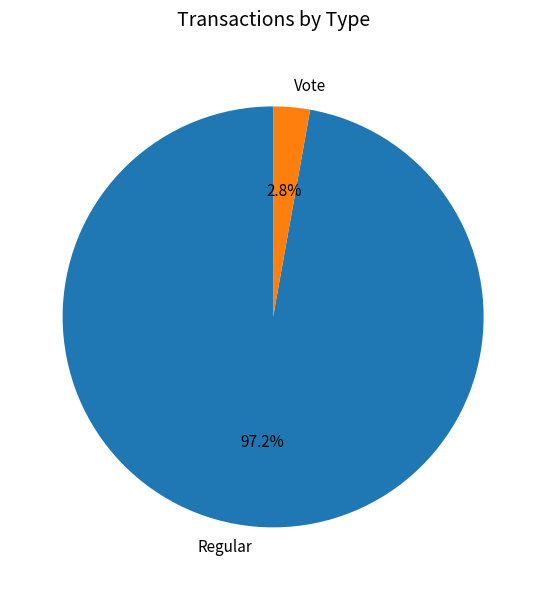

True or false: Vote accounts for 16% of the total.

False